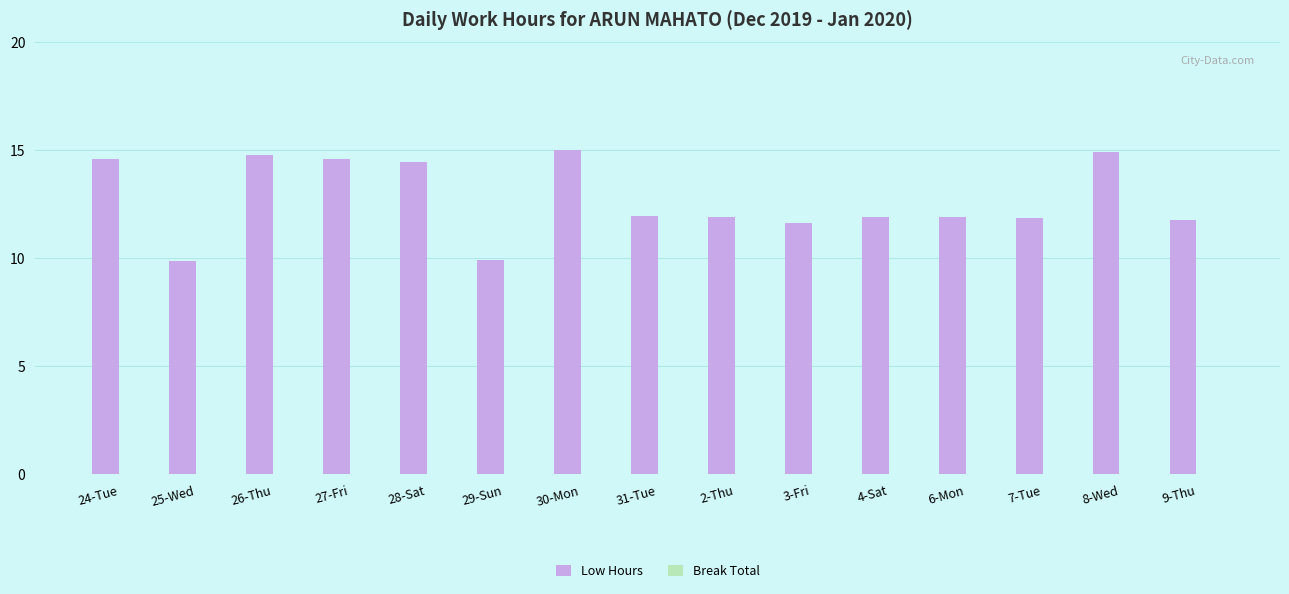

At which label does the data first exceed 11?

24-Tue